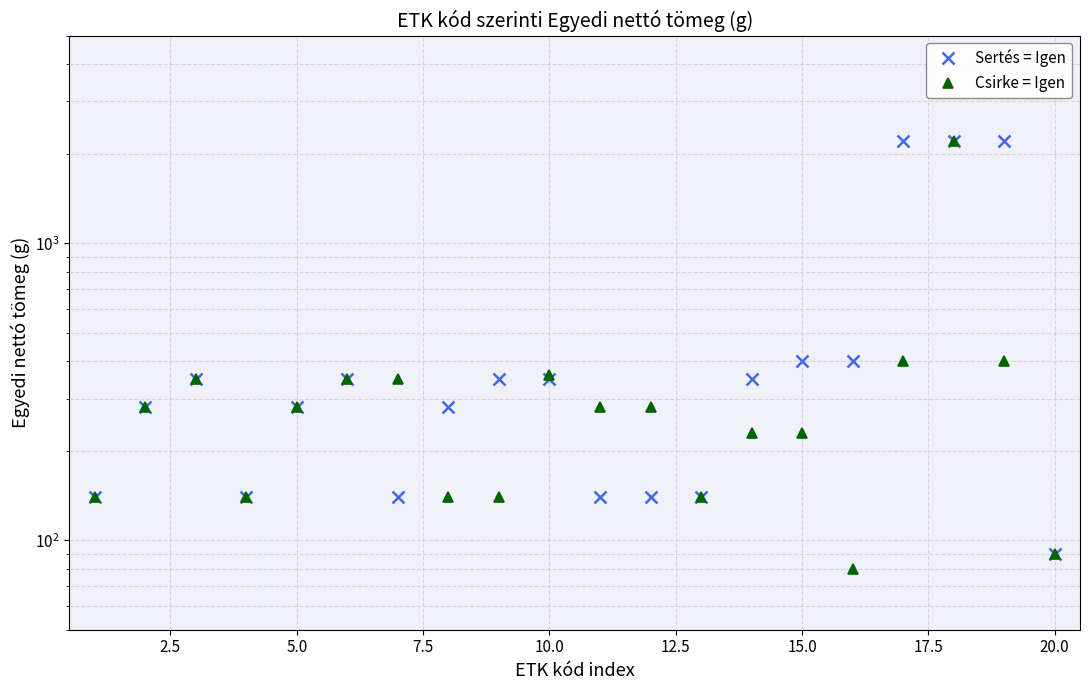

How many lines are shown in the chart?

2